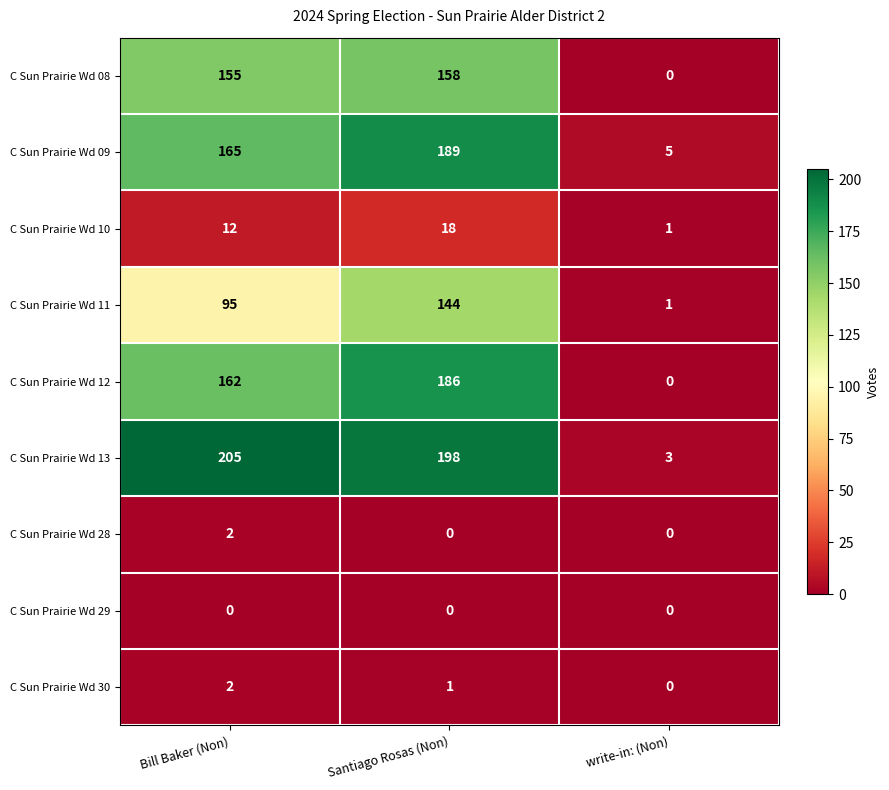

How many C Sun Prairie Wd 12 values are between 0 and 186?

3